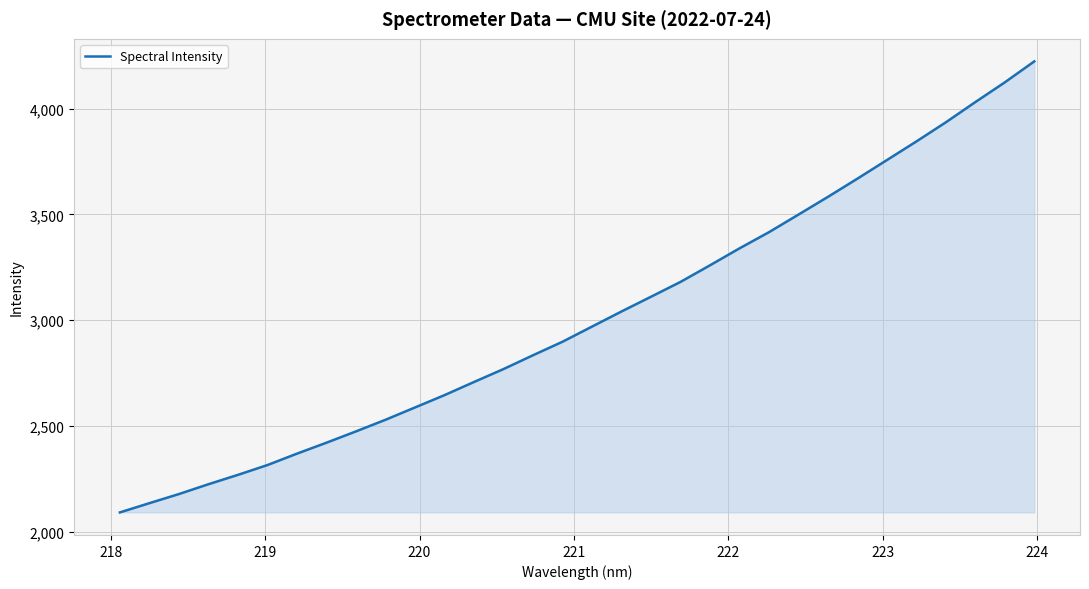

What is the maximum value shown in the chart?

4223.5